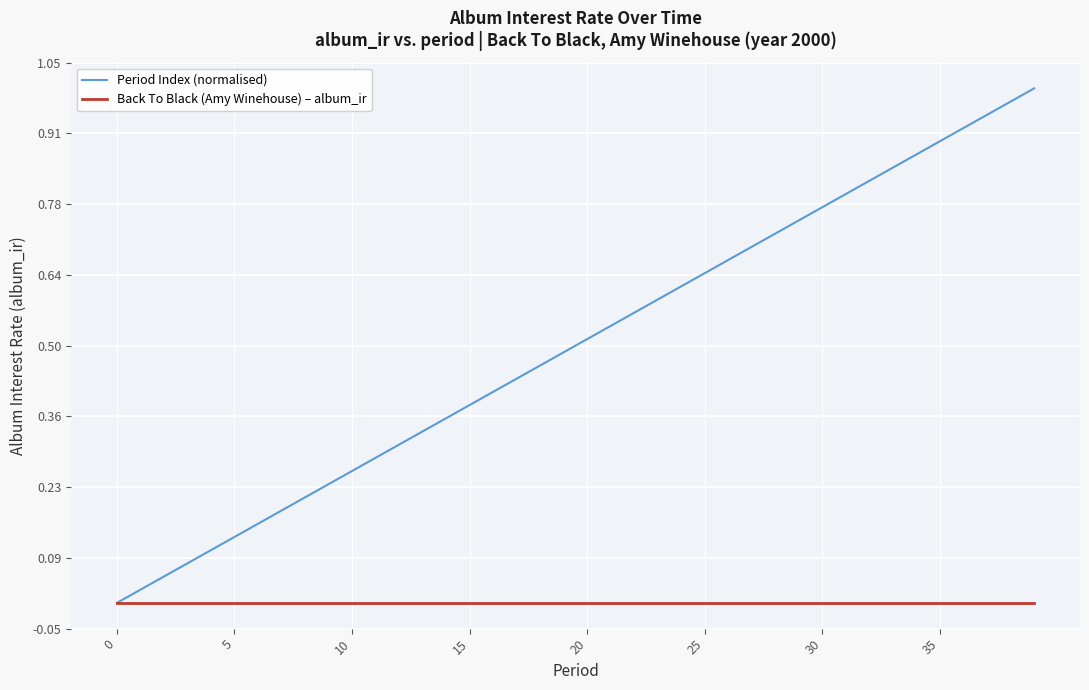

Rank the series by their average value, from highest to lowest.

Period Index (normalised), Back To Black (Amy Winehouse) – album_ir